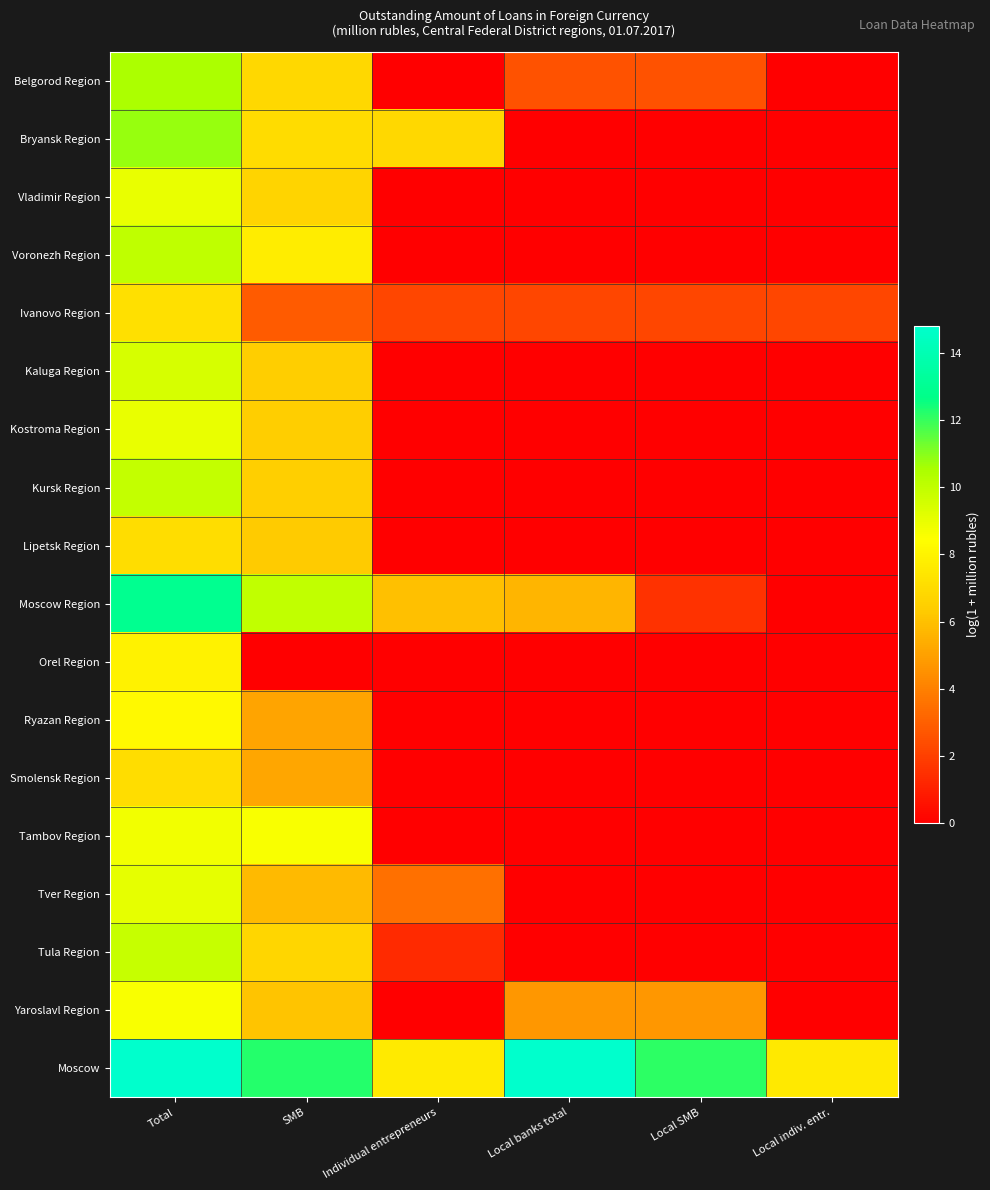

Between Total and Local SMB, which is larger?

Total